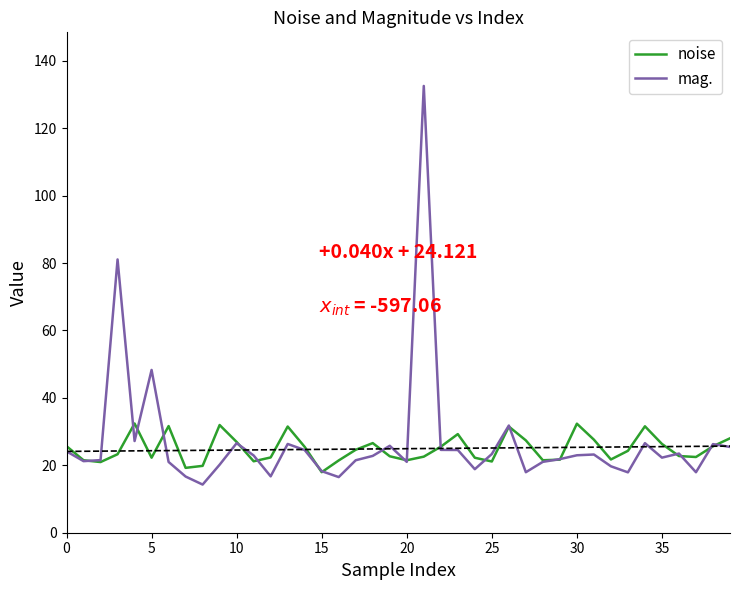

What is the total value across all series at 34?

58.1